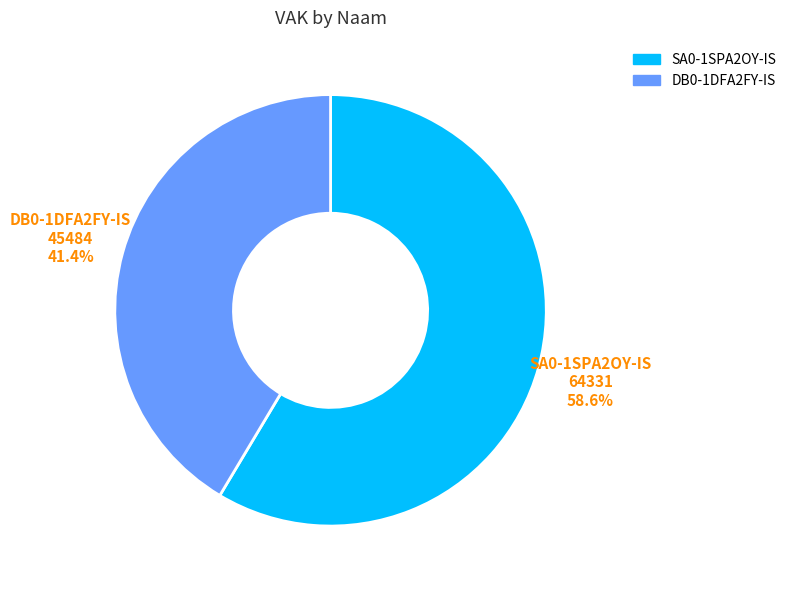

What is the majority slice?

SA0-1SPA2OY-IS